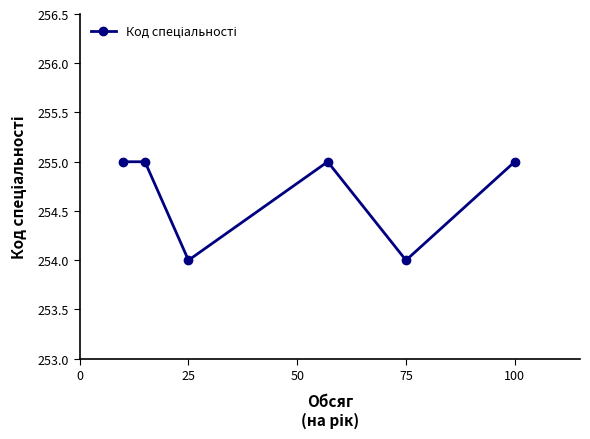

How many interior local valleys (lower than both neighbors) does the data have?

2